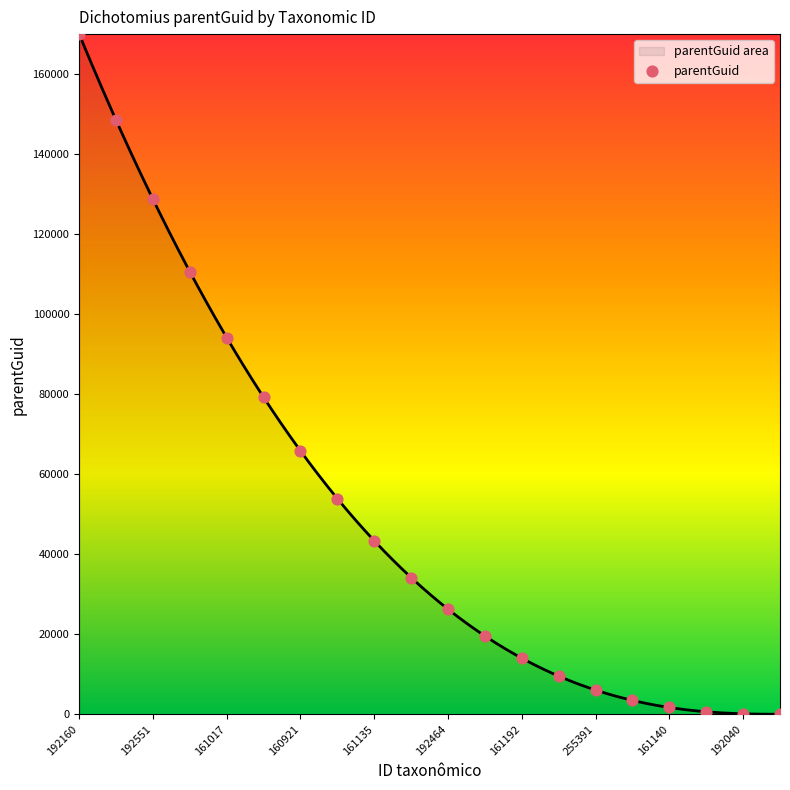

What is the maximum value for parentGuid area?

170000.0